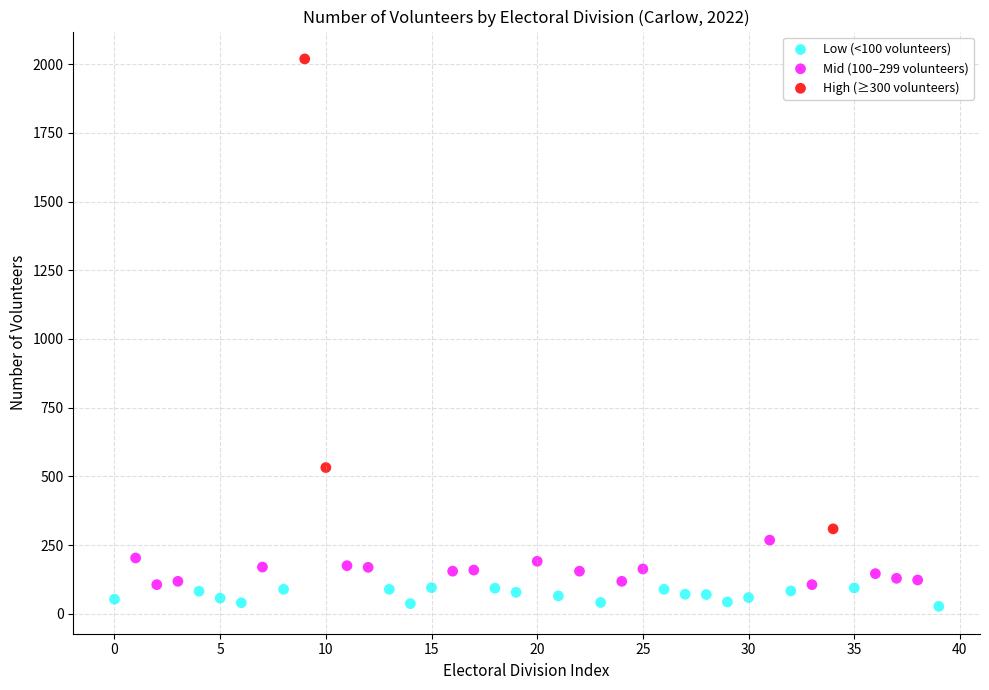

Which series has the largest Y range (max minus min)?

High (≥300 volunteers)